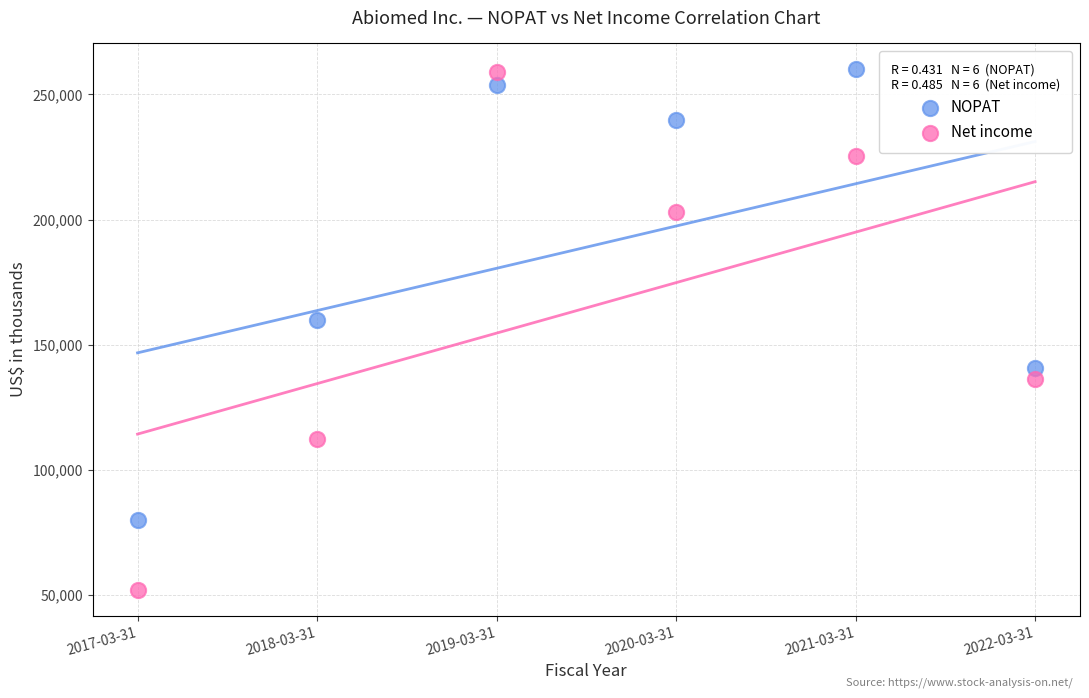

Across all series, what Y value is closest to 156049?

159878